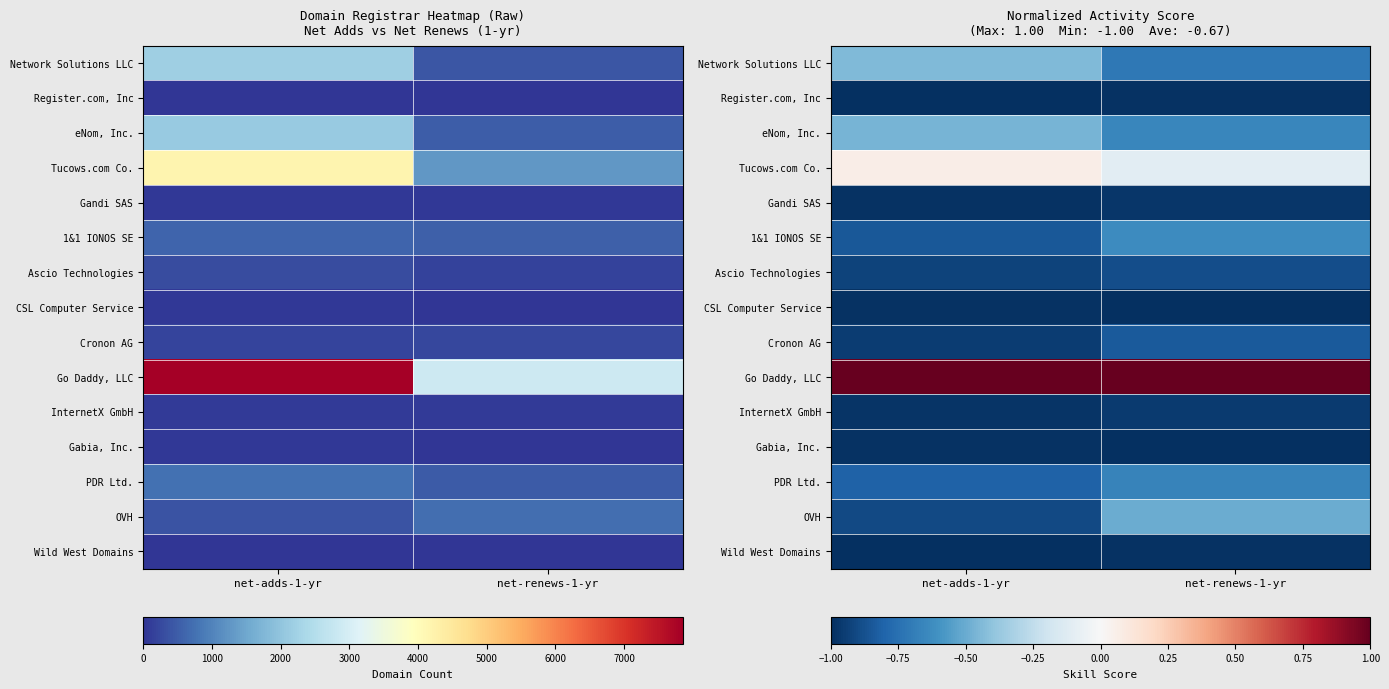

At which label is Gabia, Inc. closest to 0?

net-adds-1-yr